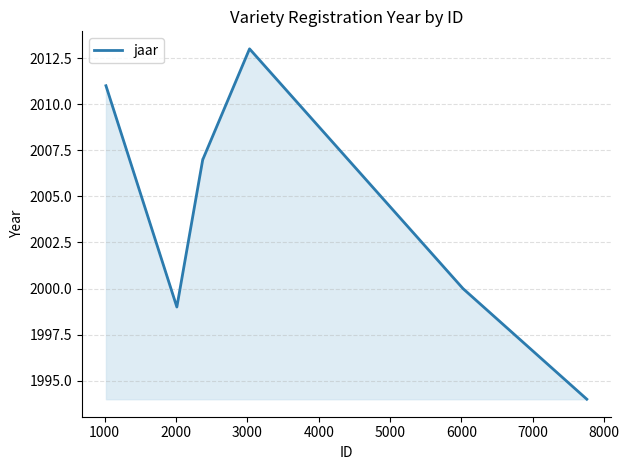

What is the maximum value shown in the chart?

2013